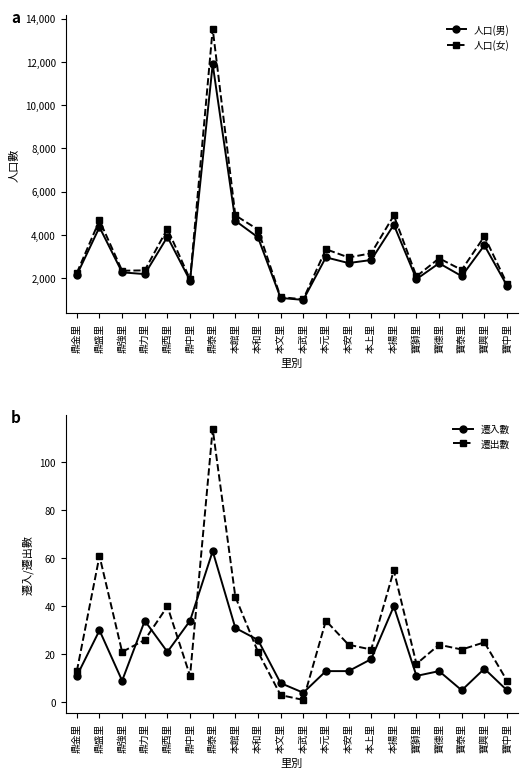

At which label does 遷出數 reach its peak?

鼎泰里